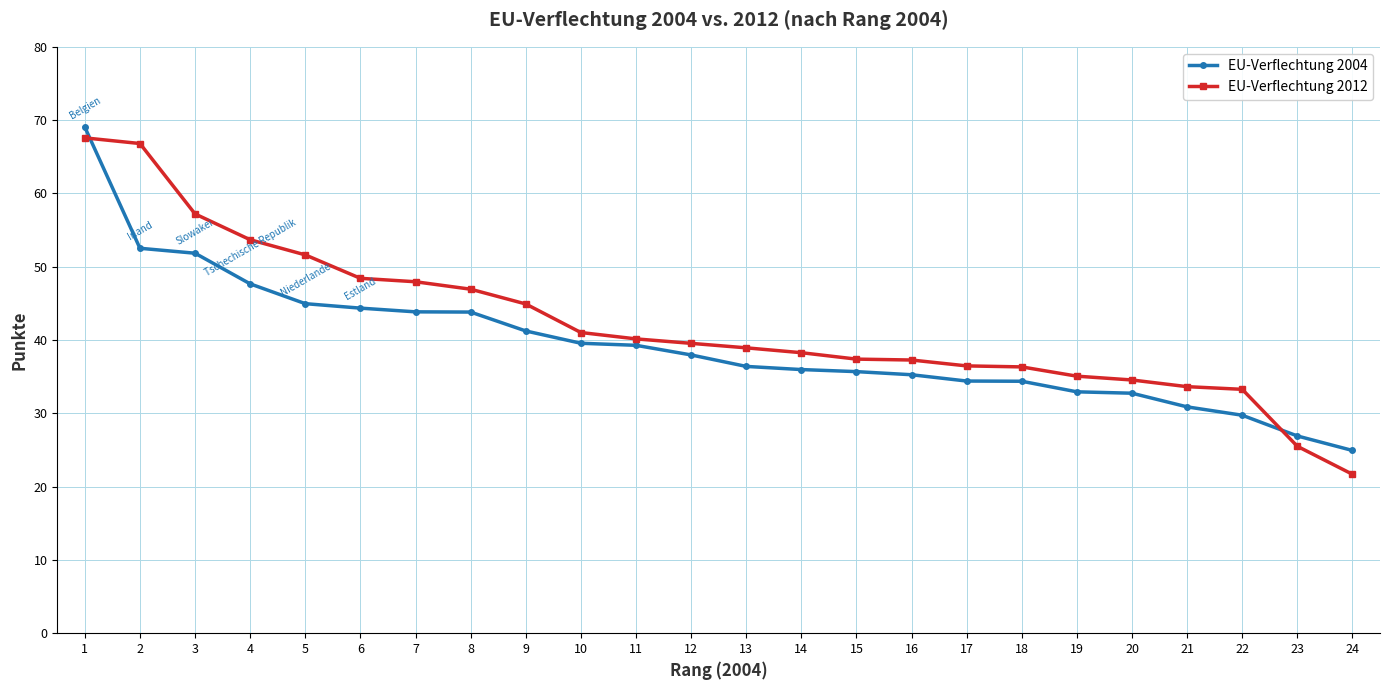

What is the difference between the maximum and second lowest values in the EU-Verflechtung 2004 series?

42.1